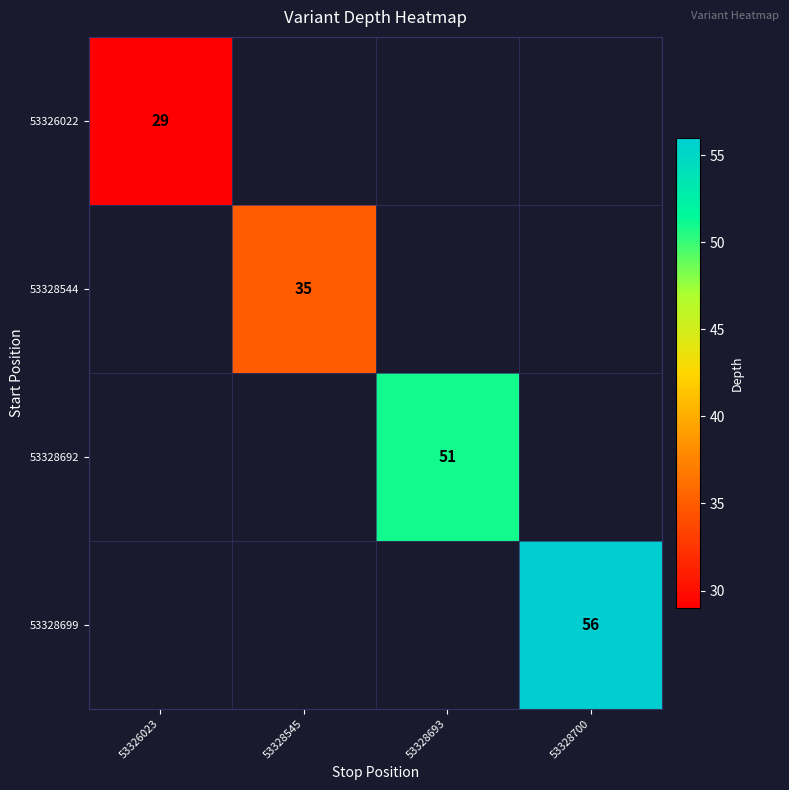

Between 53326023 and 53328693, which is larger?

53328693